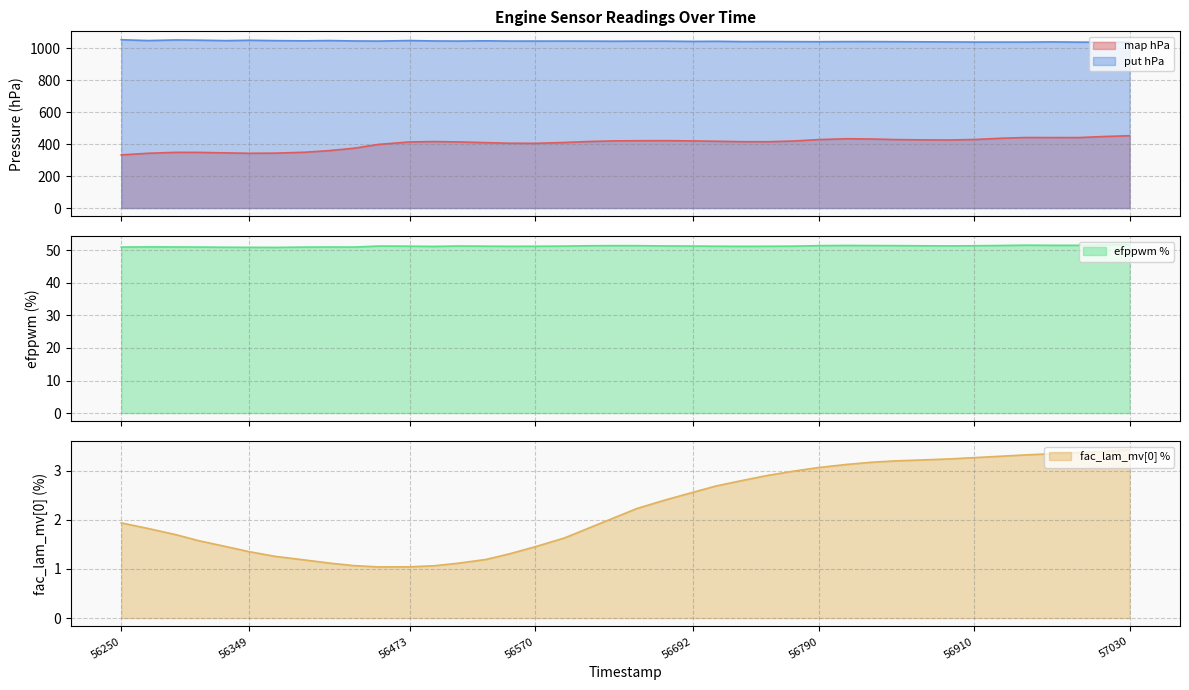

Rank the categories by fac_lam_mv[0] % value from highest to lowest.

57030, 57011, 56991, 56970, 56949, 56931, 56910, 56891, 56871, 56849, 56830, 56811, 56790, 56770, 56750, 56731, 56710, 56692, 56671, 56649, 56631, 56250, 56612, 56271, 56292, 56593, 56310, 56331, 56570, 56349, 56550, 56369, 56532, 56392, 56411, 56510, 56430, 56492, 56473, 56449